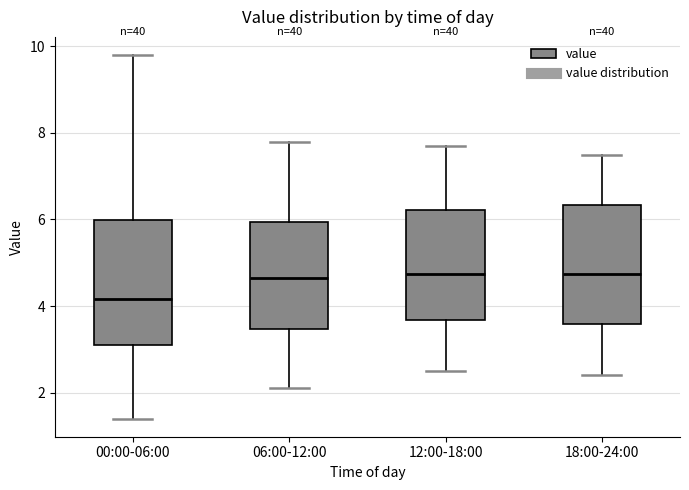

Which box has the lowest median line?

00:00-06:00